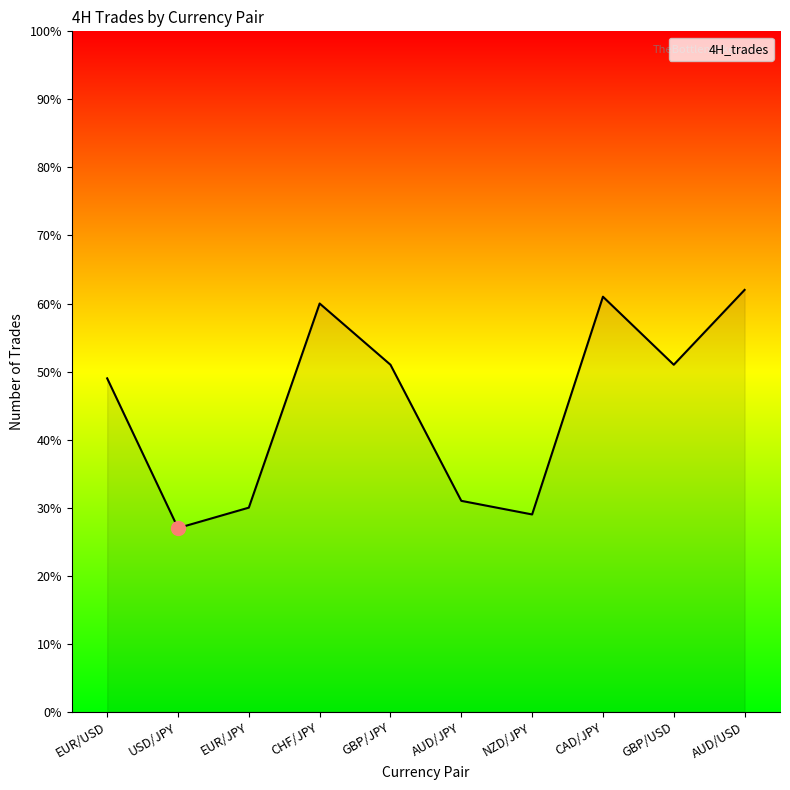

What is the approximate value at GBP/USD, to the nearest 5?

50